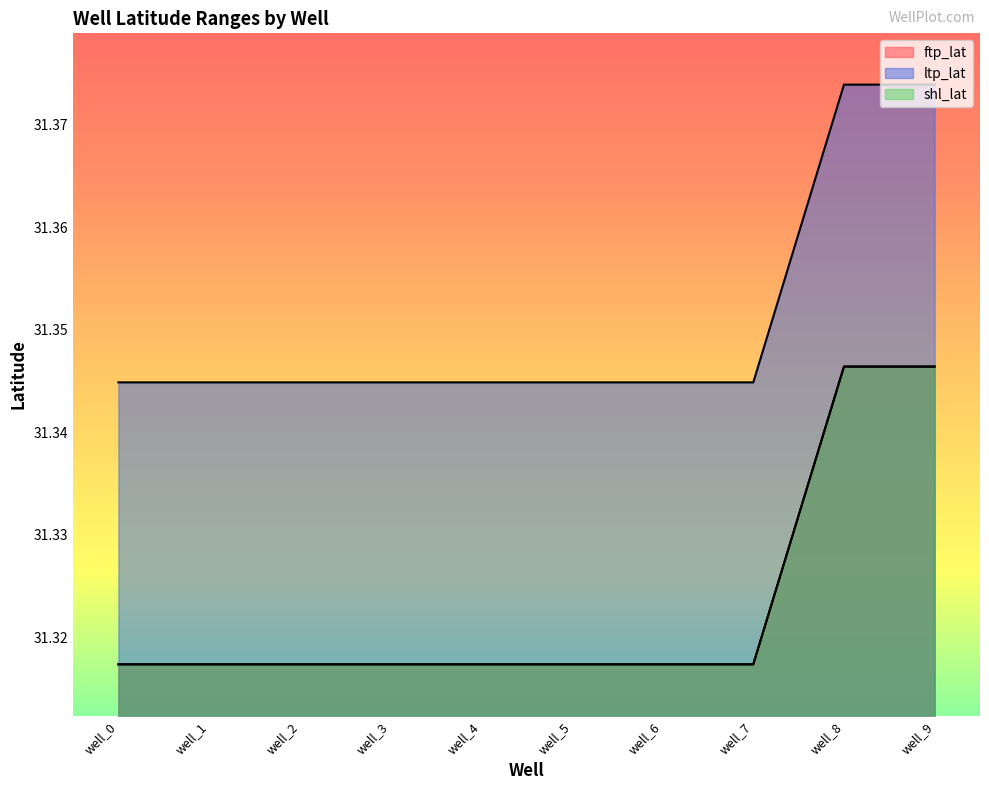

Between well_3 and well_7, which series saw the biggest shift?

ftp_lat